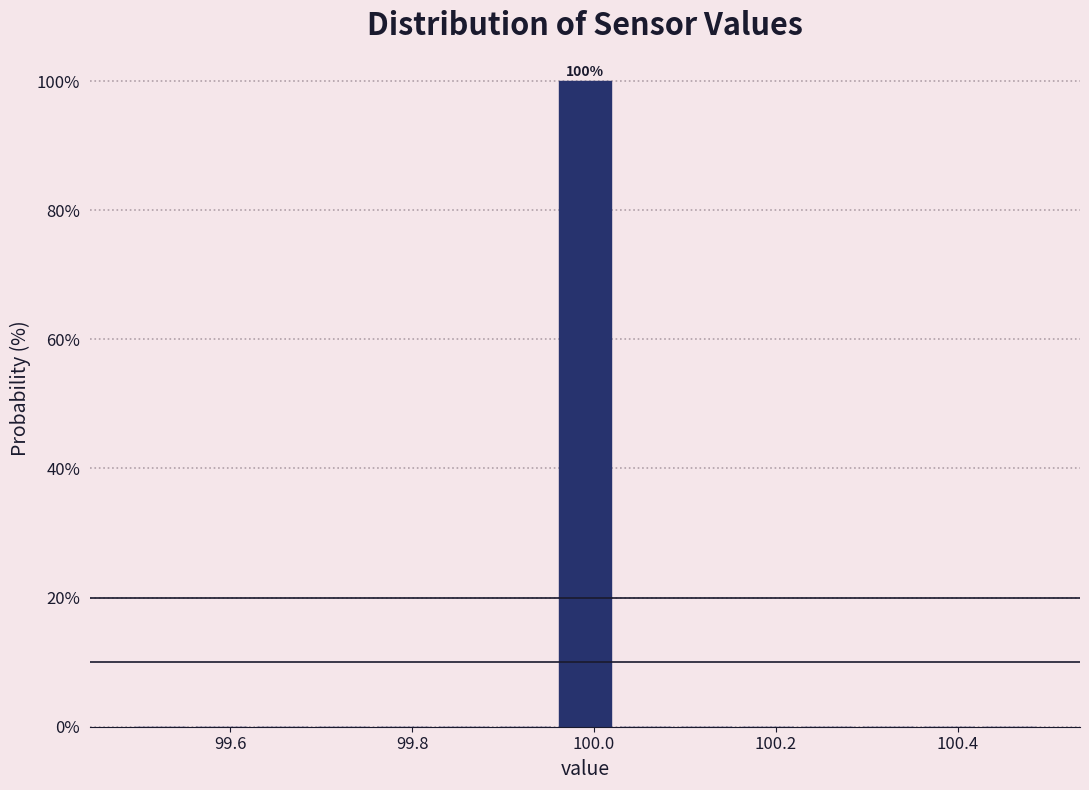

Read against the x-axis, roughly where is the centre of the tallest bar?

100.00